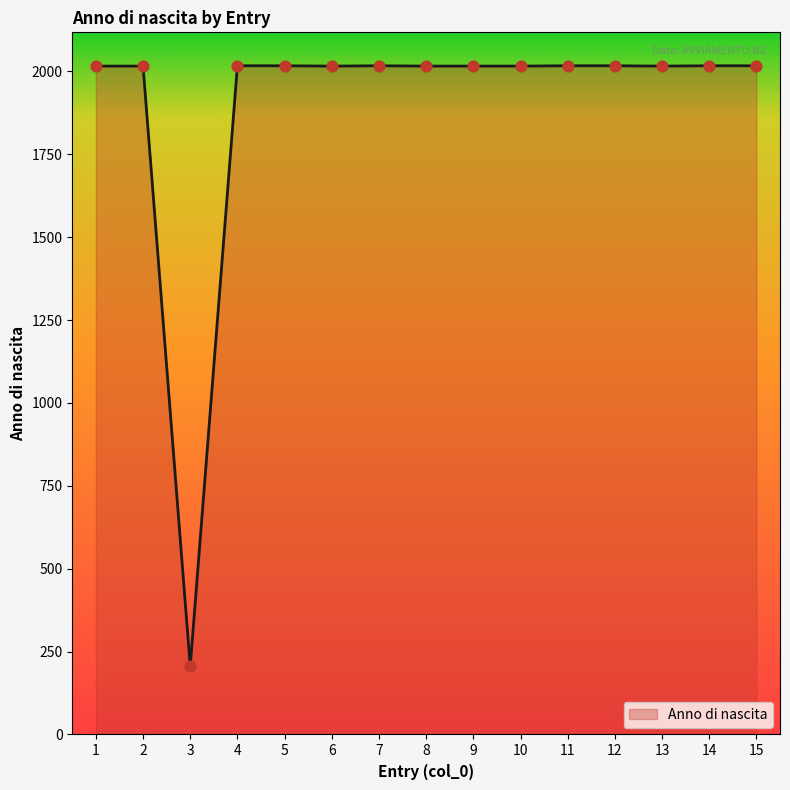

Approximately how many times larger is the value at 2 compared to 4?

1.0